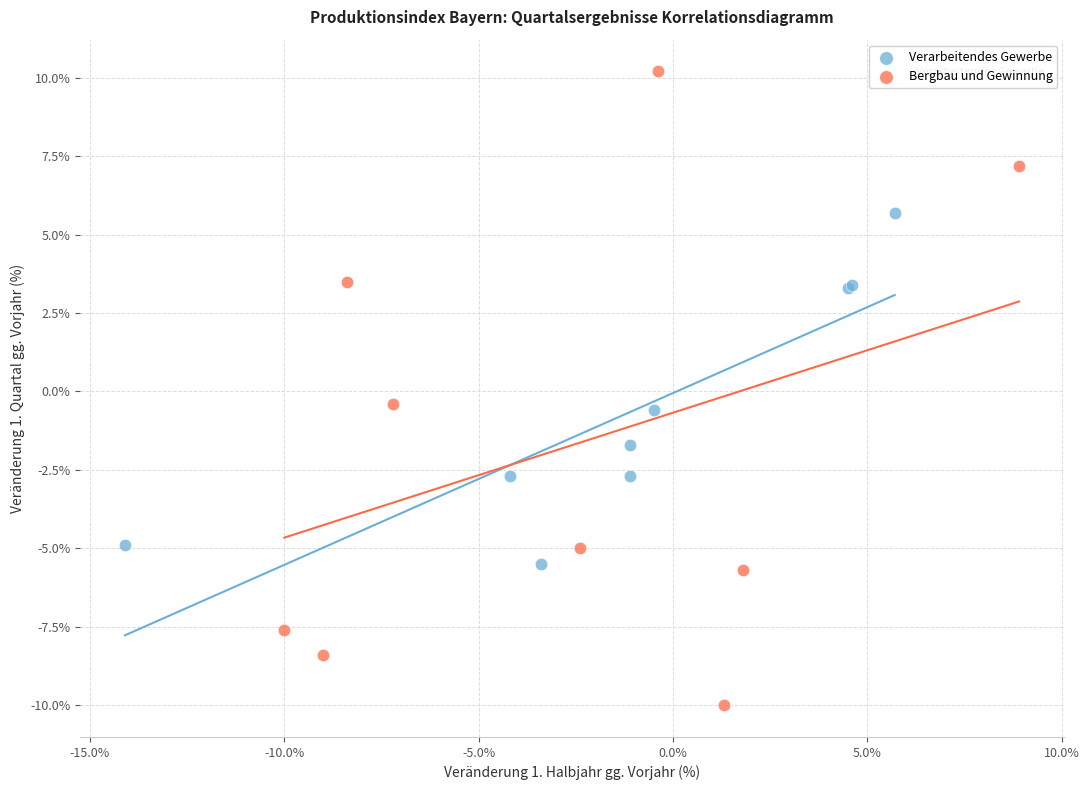

What are all the series names shown in the legend?

Verarbeitendes Gewerbe, Bergbau und Gewinnung